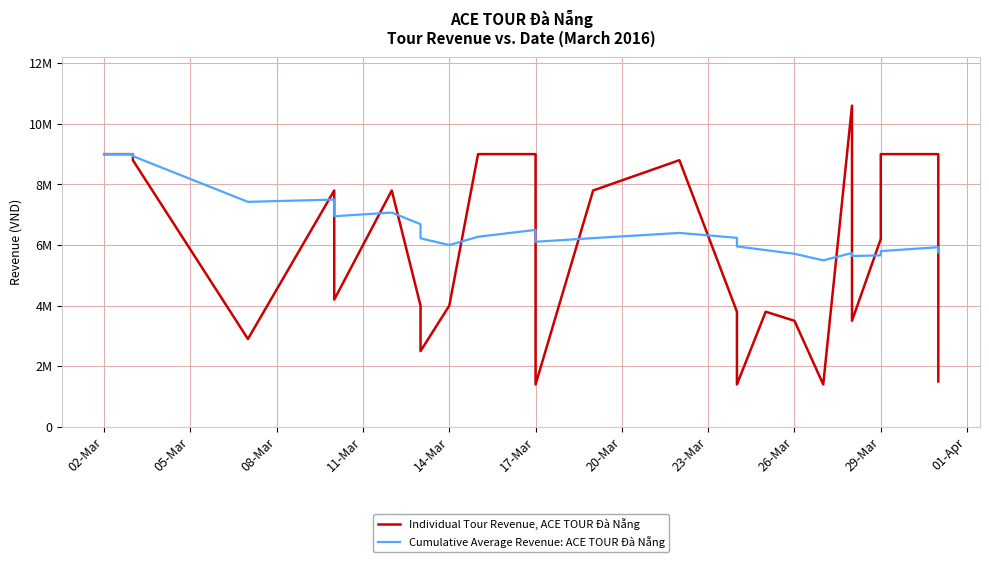

What is the maximum value for Cumulative Average Revenue: ACE TOUR Đà Nẵng?

9000000.0